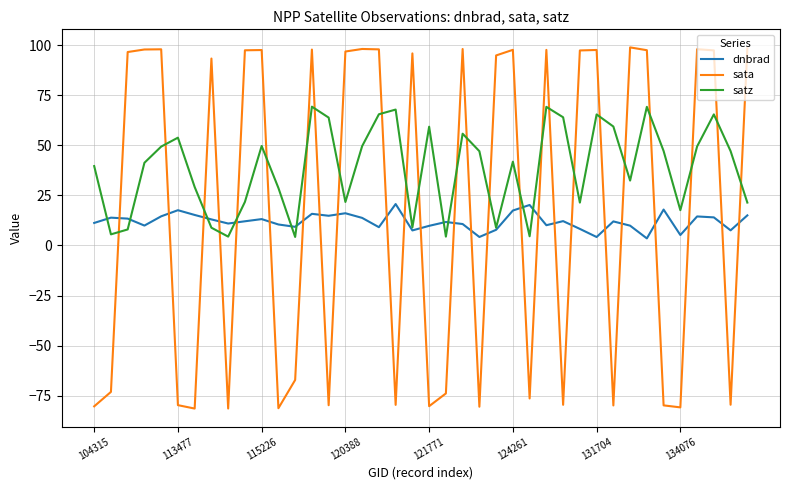

Which series has the largest total across all categories?

satz